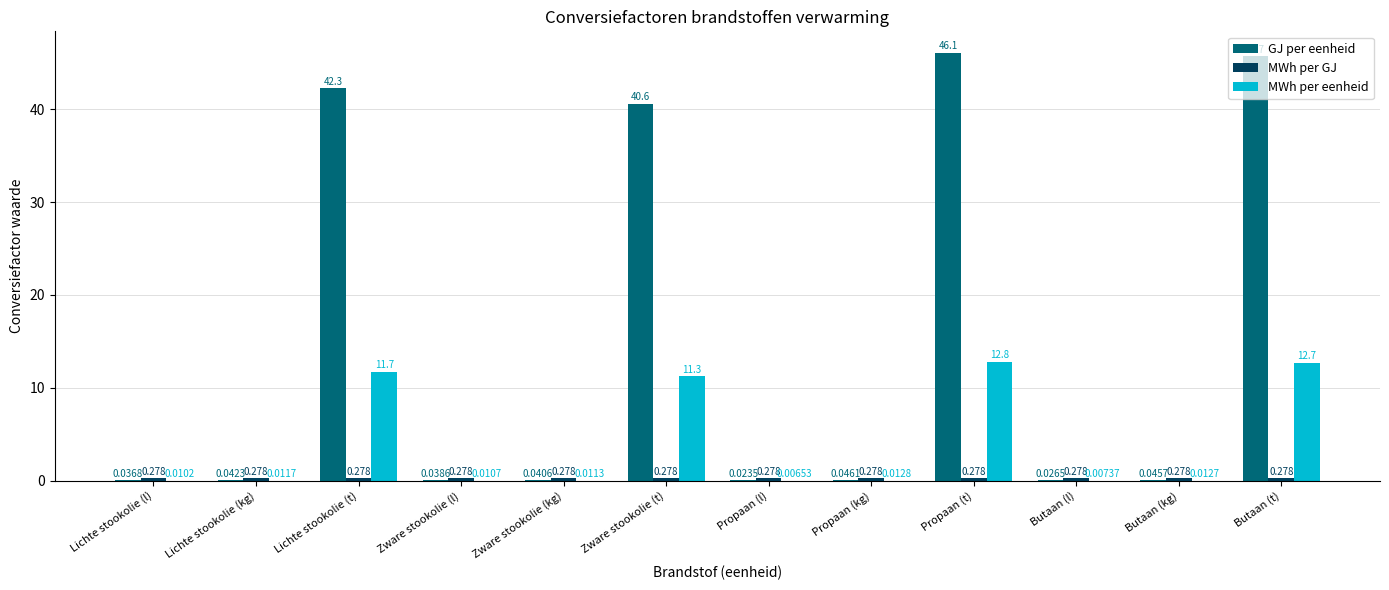

Between Zware stookolie (l) and Butaan (l), which series saw the biggest shift?

GJ per eenheid